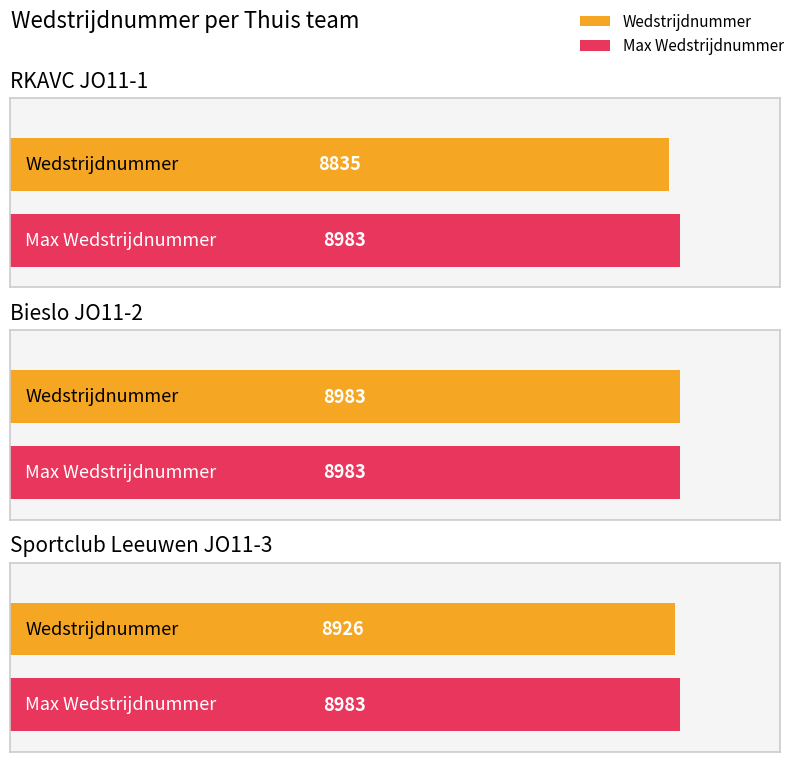

Rank the categories by value from highest to lowest.

Bieslo JO11-2, Sportclub Leeuwen JO11-3, RKAVC JO11-1